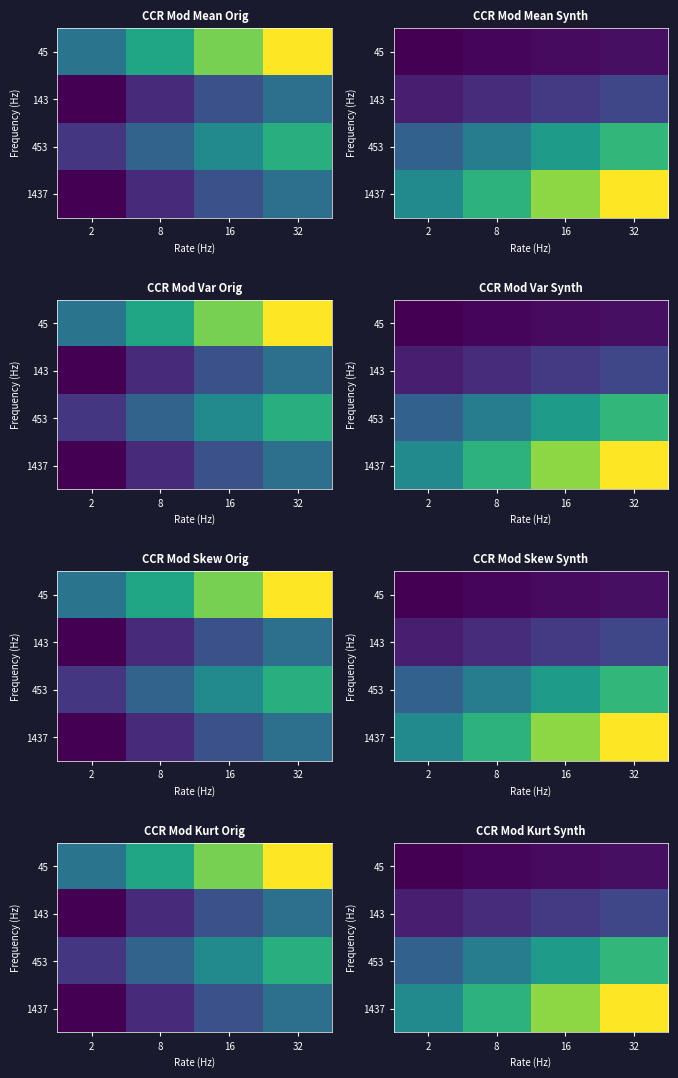

Which category has the highest value in the 1437 series?

32